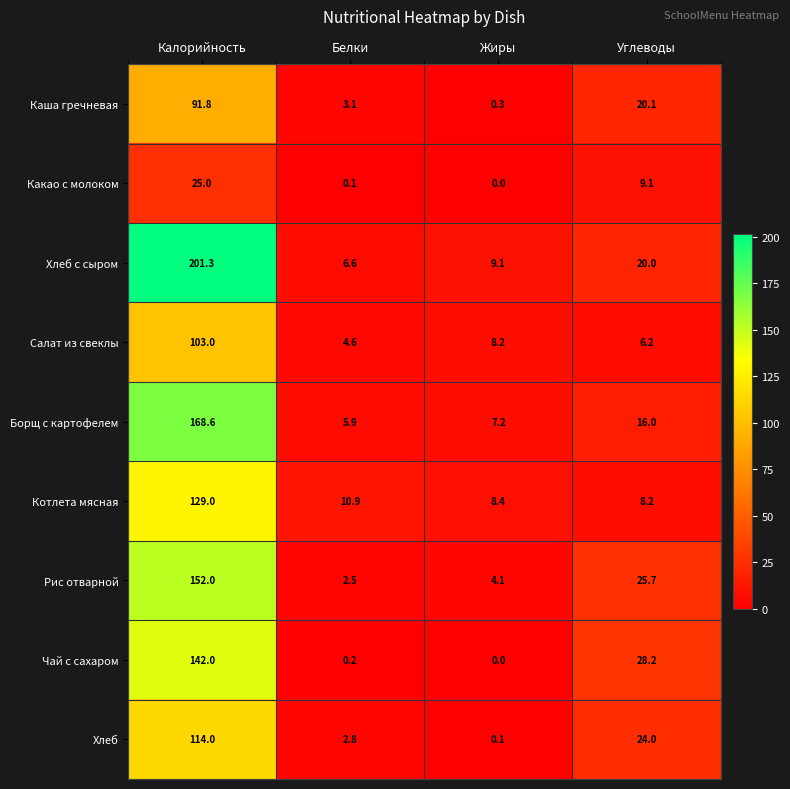

What is the difference between the second highest and minimum values in the Какао с молоком series?

9.1